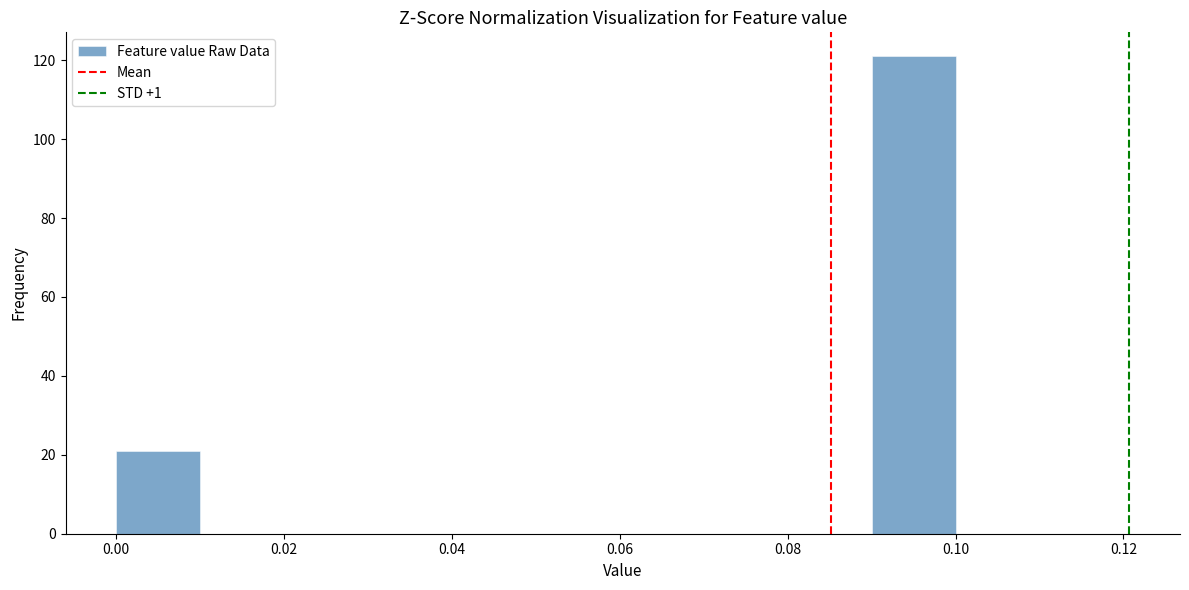

Reading left to right, list every bar in this chart as the range it spans on the x-axis followed by its height. The values are not printed on the chart, so give them approximately, as read against the axis.

0.00 to 0.01: 22
0.01 to 0.02: 0
0.02 to 0.03: 0
0.03 to 0.04: 0
0.04 to 0.05: 0
0.05 to 0.06: 0
0.06 to 0.07: 0
0.07 to 0.08: 0
0.08 to 0.09: 0
0.09 to 0.10: 122